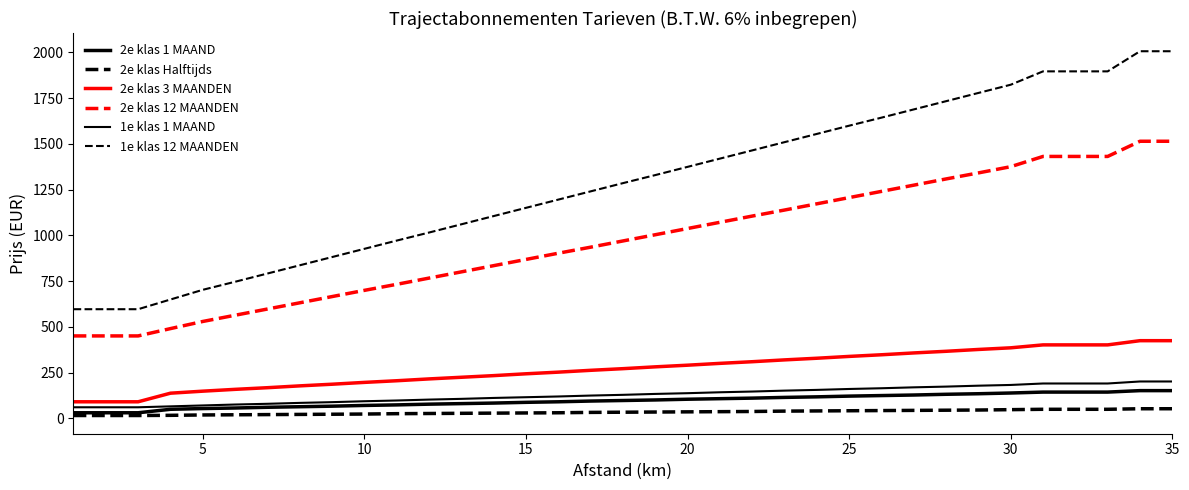

How many lines are shown in the chart?

6